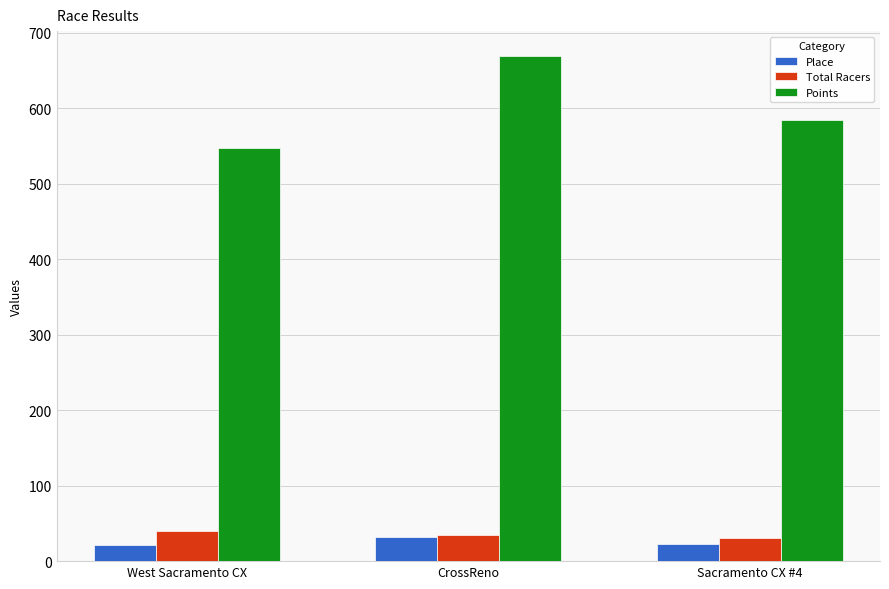

How many bars are there in total?

9